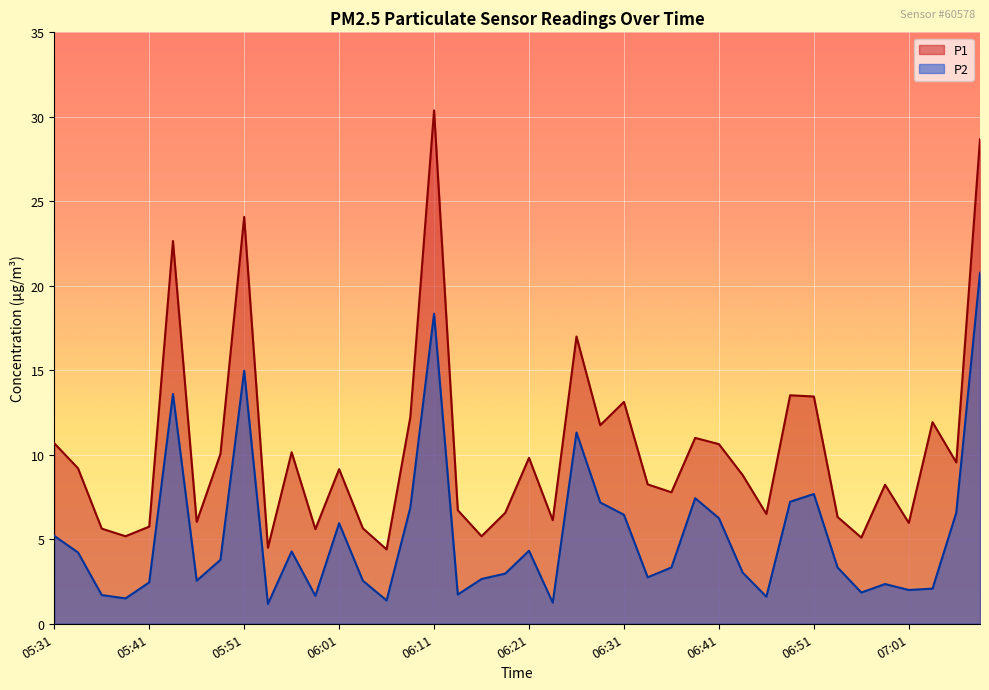

Is it true that P2 equals 2.5 at 05:46?

True